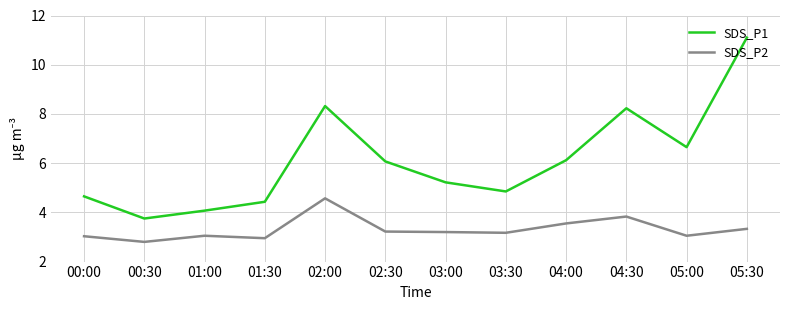

How many series are shown in this chart?

2